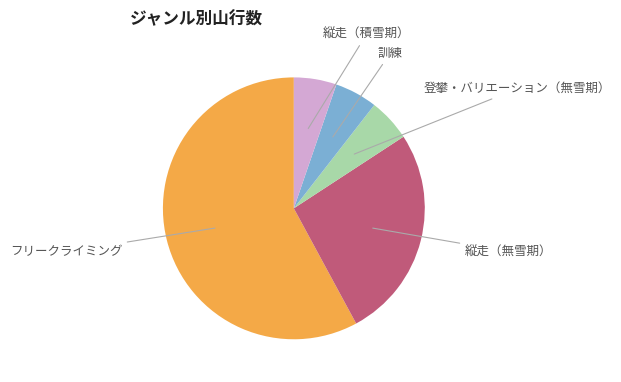

Is there a majority slice in this chart?

Yes